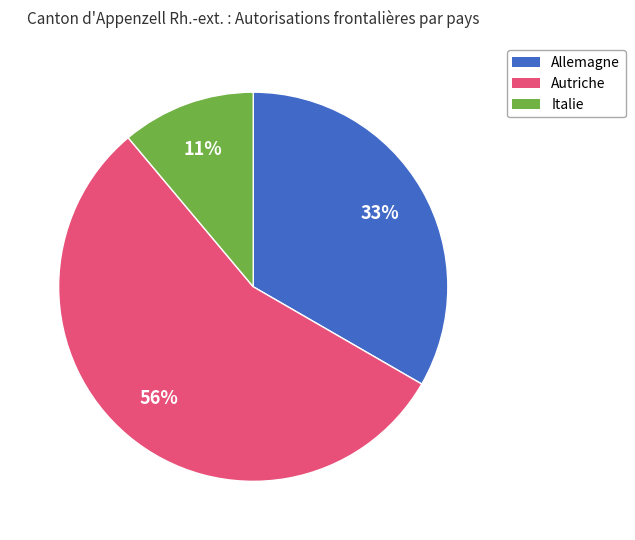

To the nearest percent, what percentage of the pie is Italie?

11%